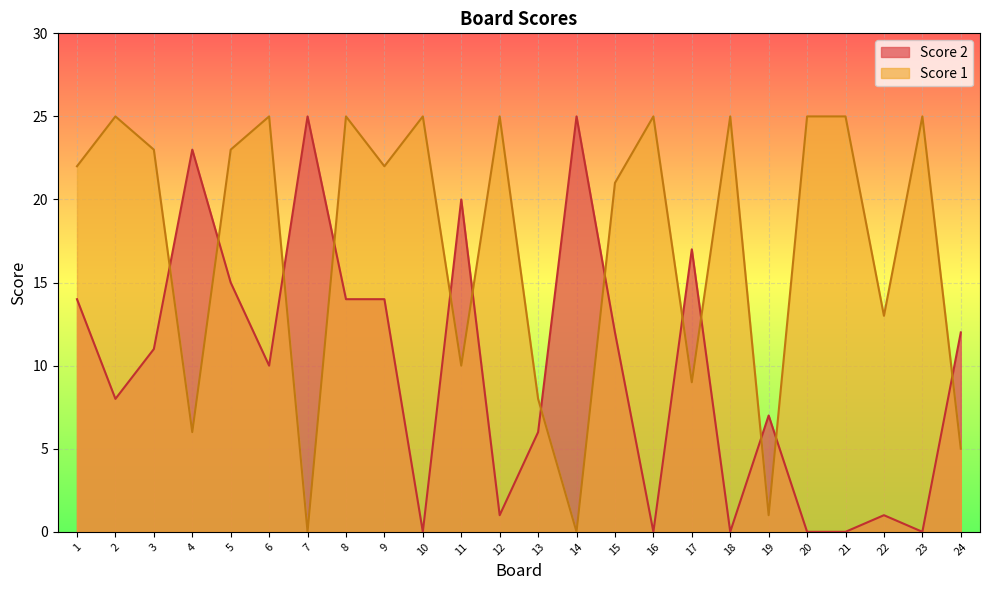

How many categories are shown in the chart?

24